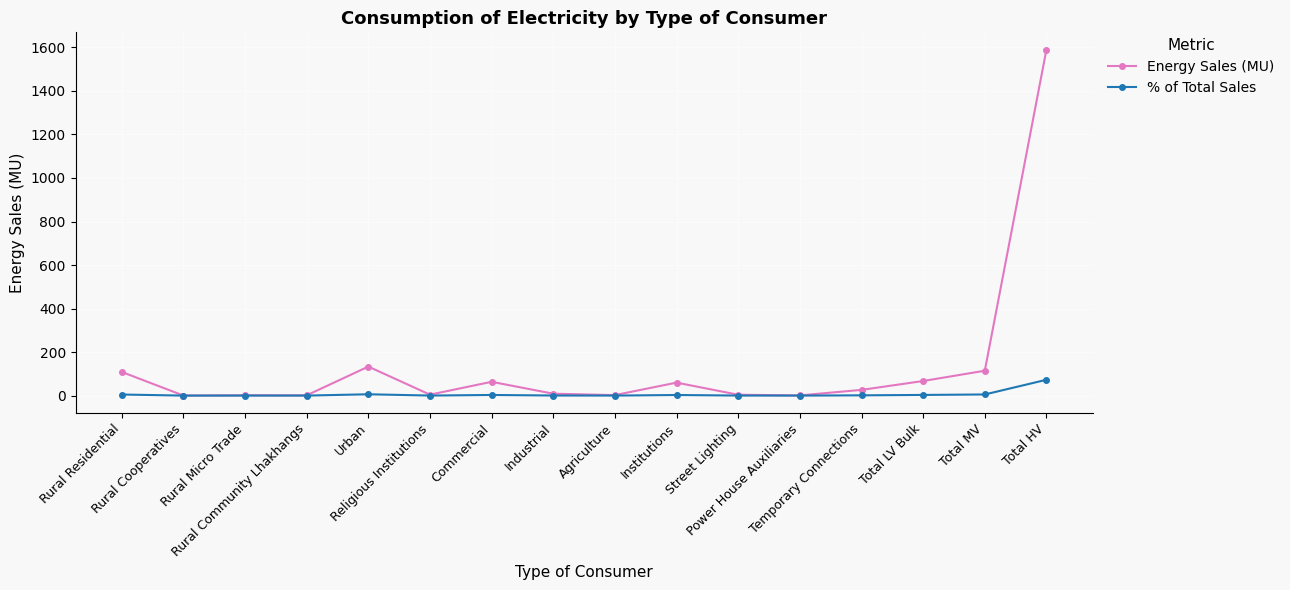

Which series has the largest range (max minus min)?

Energy Sales (MU)